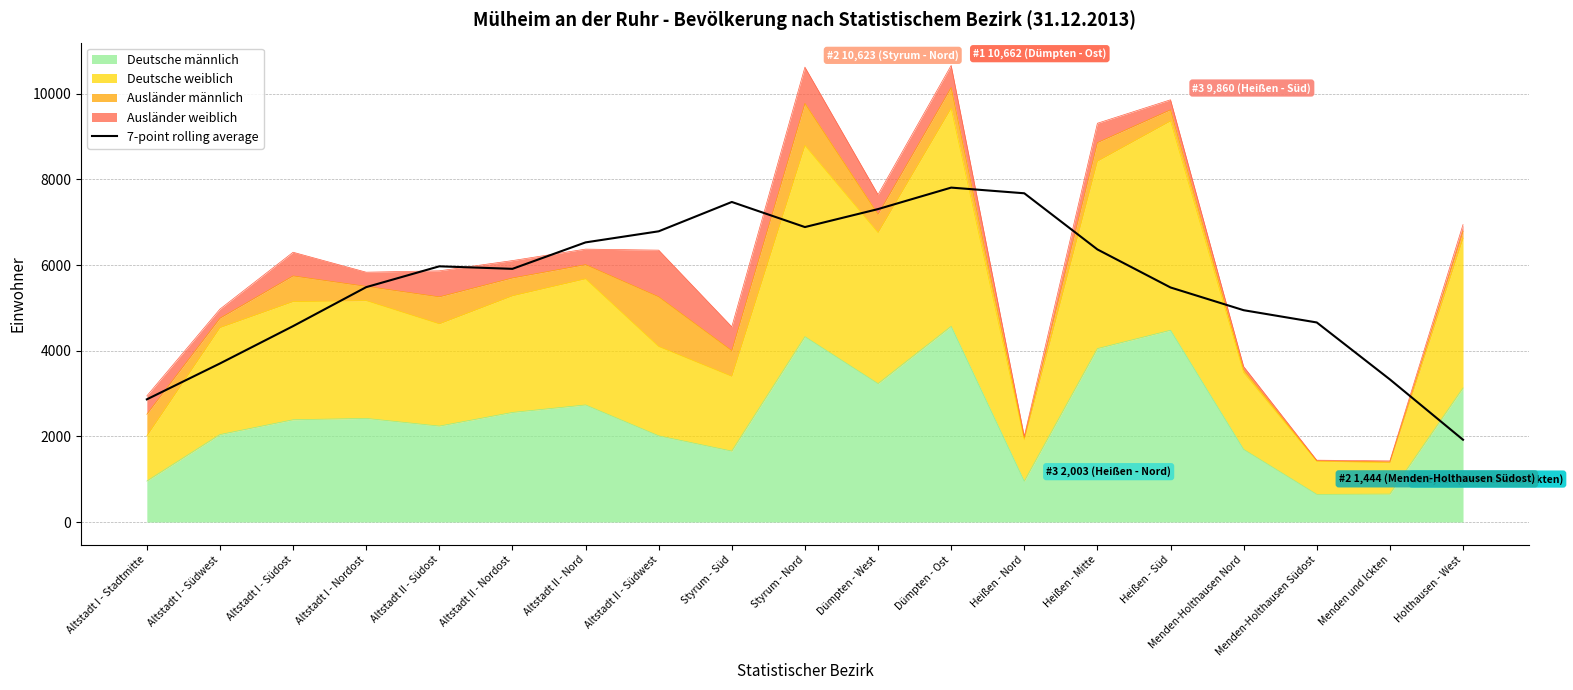

True or false: there are more than 0 points higher than both neighbors.

True